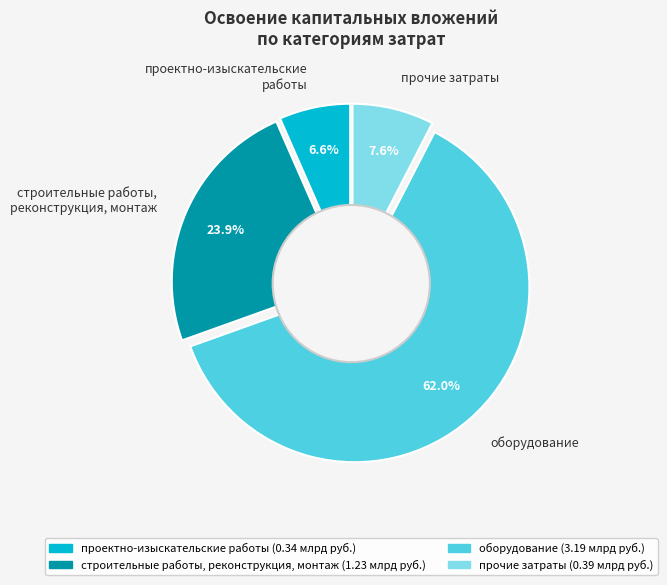

What is the change in value from строительные работы, реконструкция, монтаж to прочие затраты?

-0.8